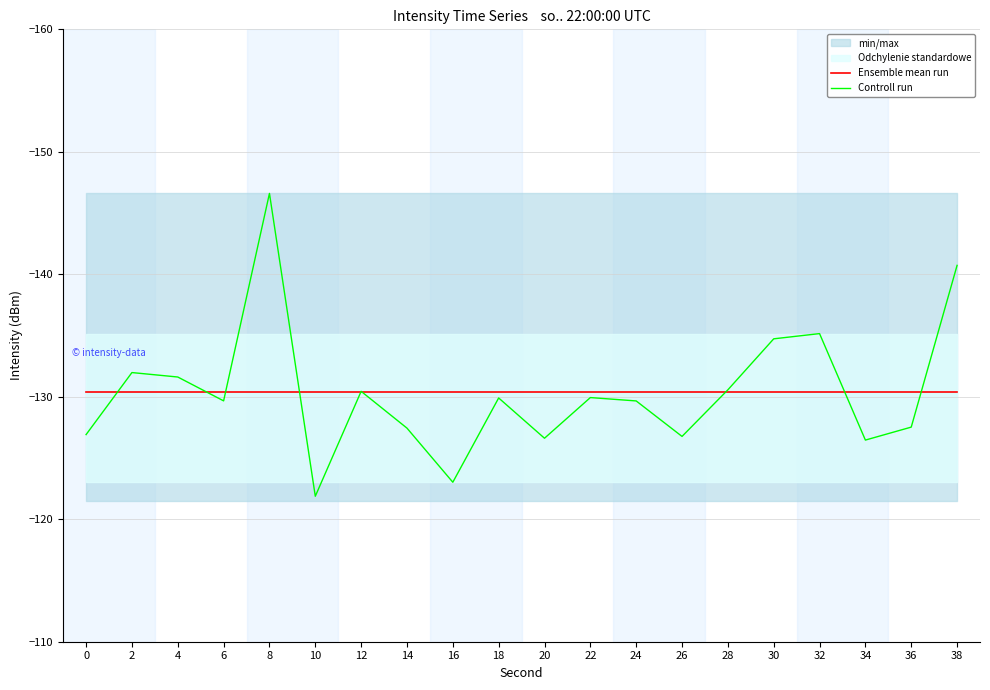

Reading right to left, extract all data points from this chart.

Ensemble mean run: 38=-130.4	36=-130.4	34=-130.4	32=-130.4	30=-130.4	28=-130.4	26=-130.4	24=-130.4	22=-130.4	20=-130.4	18=-130.4	16=-130.4	14=-130.4	12=-130.4	10=-130.4	8=-130.4	6=-130.4	4=-130.4	2=-130.4	0=-130.4
Controll run: 38=-140.7	36=-127.5	34=-126.5	32=-135.2	30=-134.7	28=-130.6	26=-126.8	24=-129.7	22=-129.9	20=-126.6	18=-129.9	16=-123.0	14=-127.4	12=-130.4	10=-121.9	8=-146.6	6=-129.7	4=-131.6	2=-132.0	0=-126.9